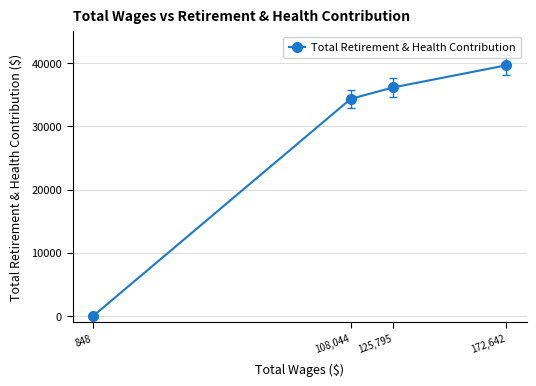

What is the difference between the maximum and minimum values?

39635